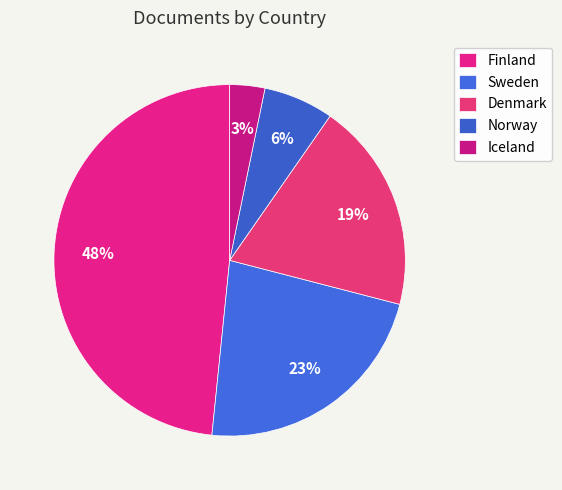

Between Denmark and Sweden, which is larger?

Sweden